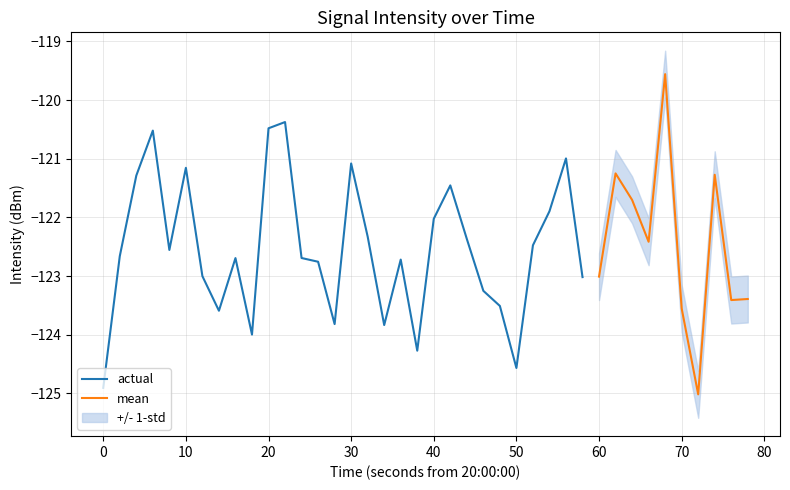

What is the maximum value shown in the chart?

-119.6